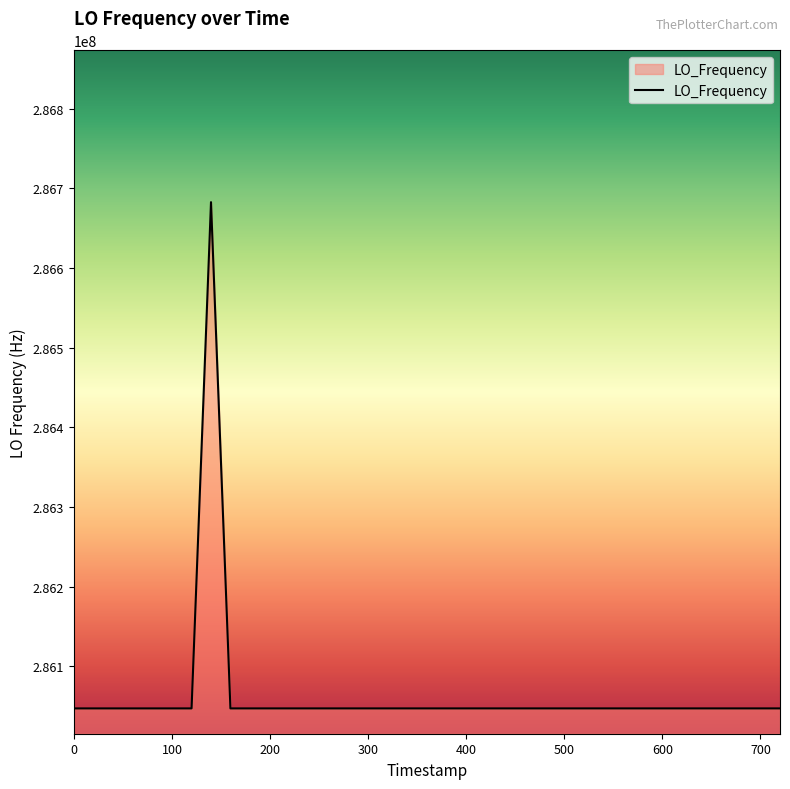

What is the minimum value shown in the chart?

286046993.8